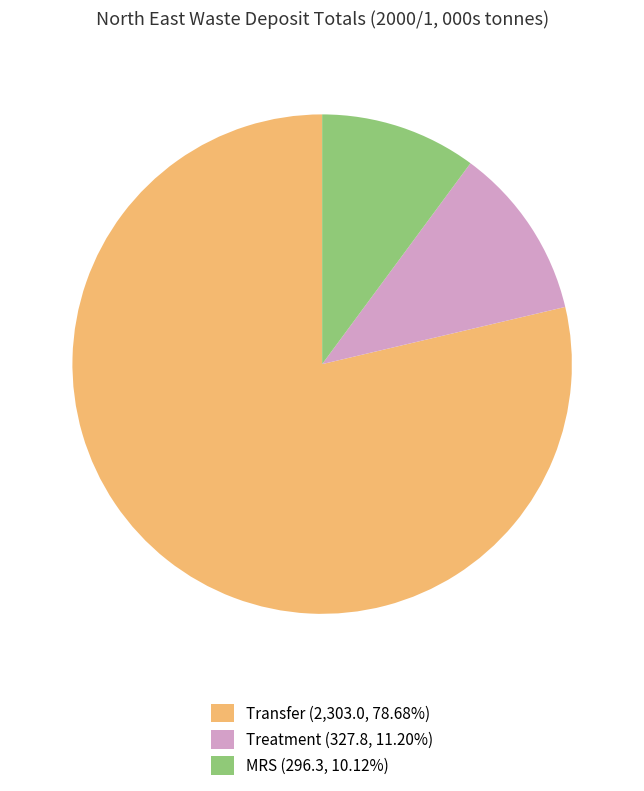

How many slices are in this pie chart?

3